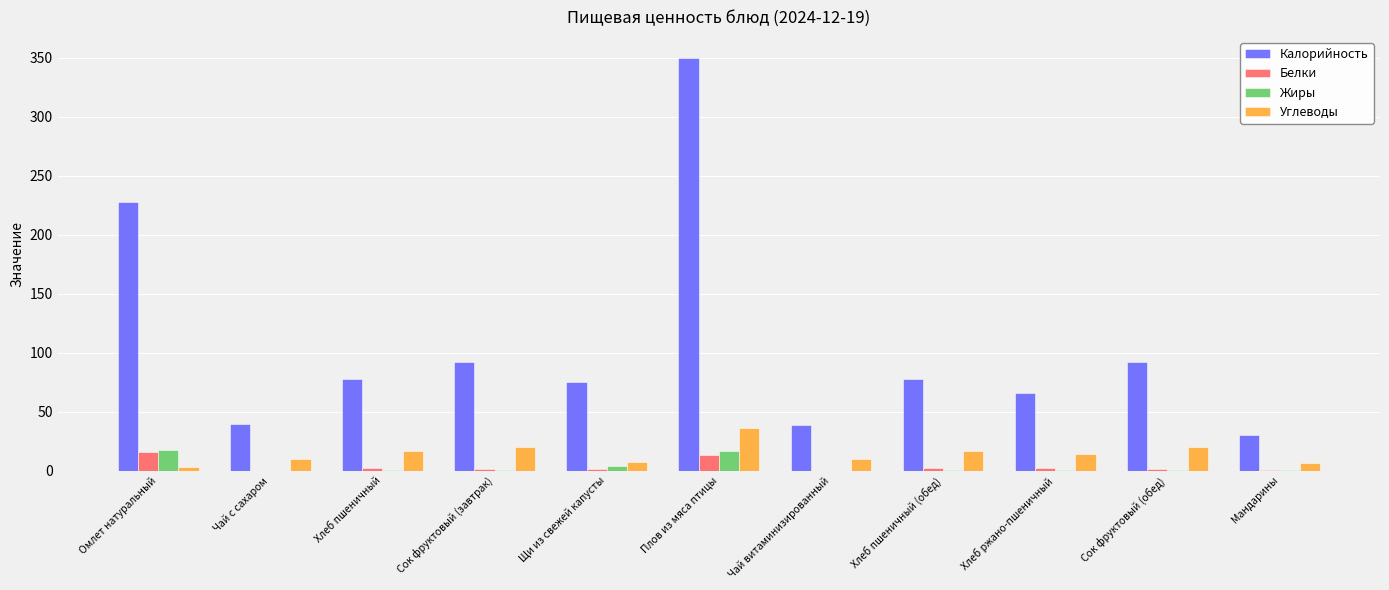

At which label does Калорийность reach its peak?

Плов из мяса птицы